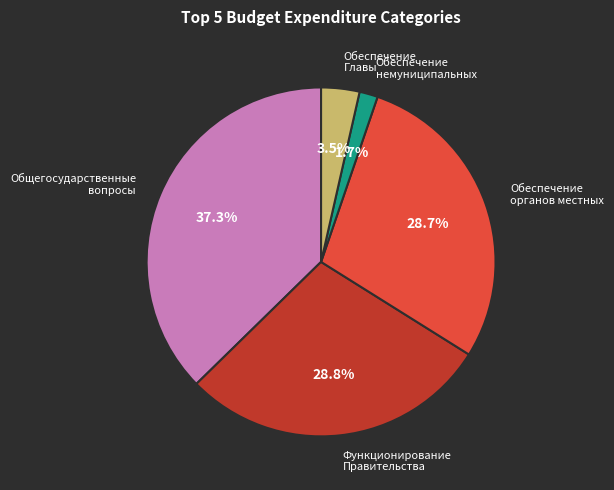

Is there a majority slice in this chart?

No